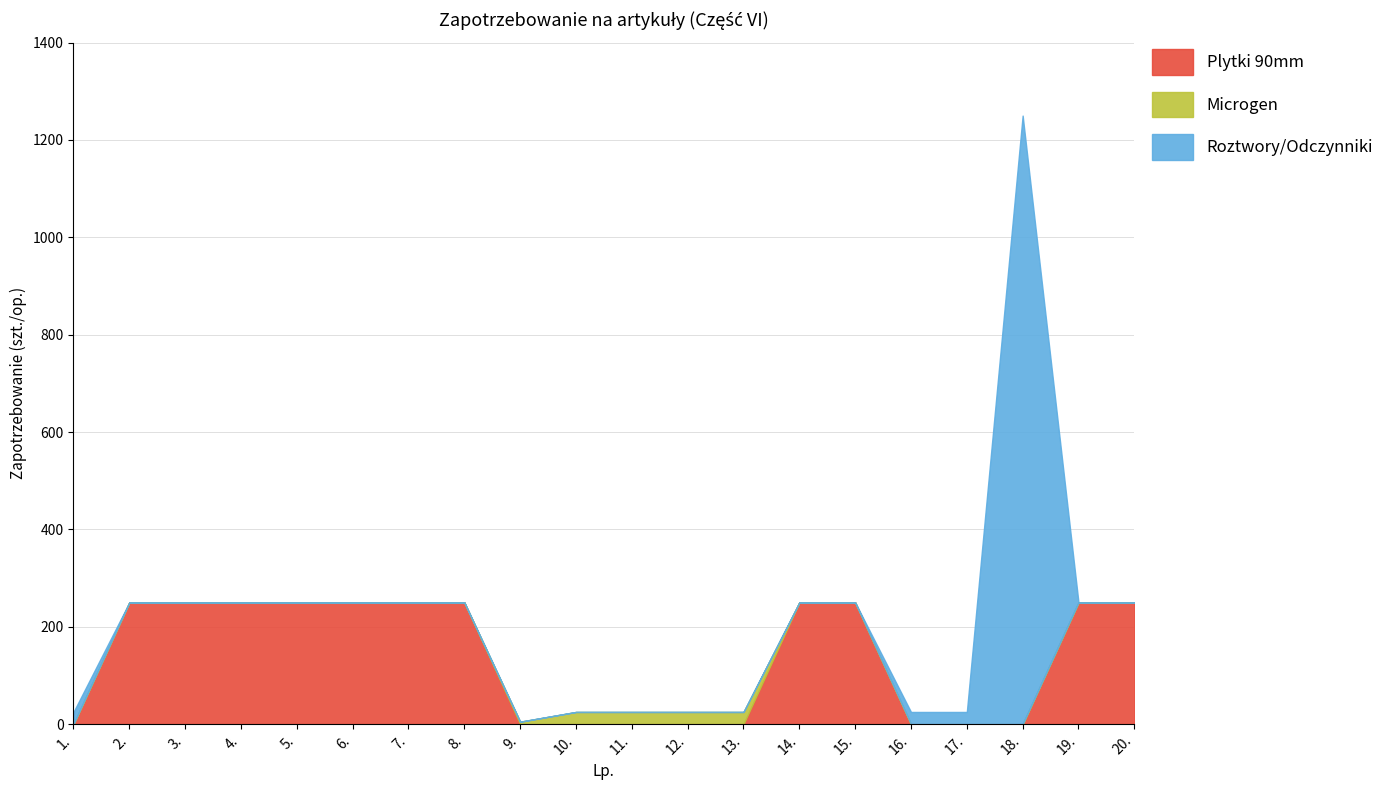

What is the difference between the maximum and minimum values in the Microgen series?

25